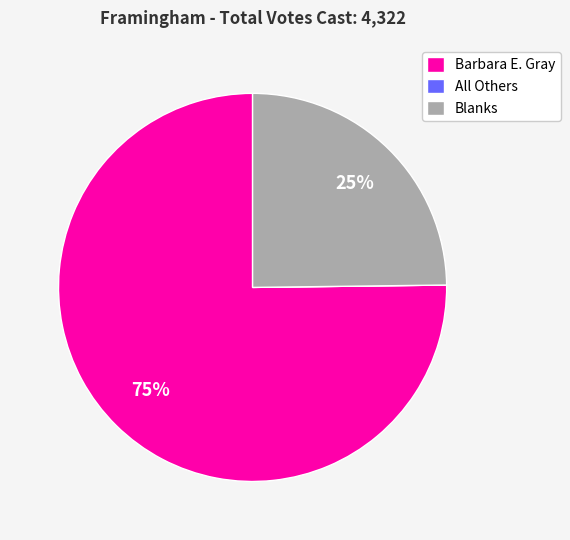

Which category has the biggest portion of the pie?

Barbara E. Gray